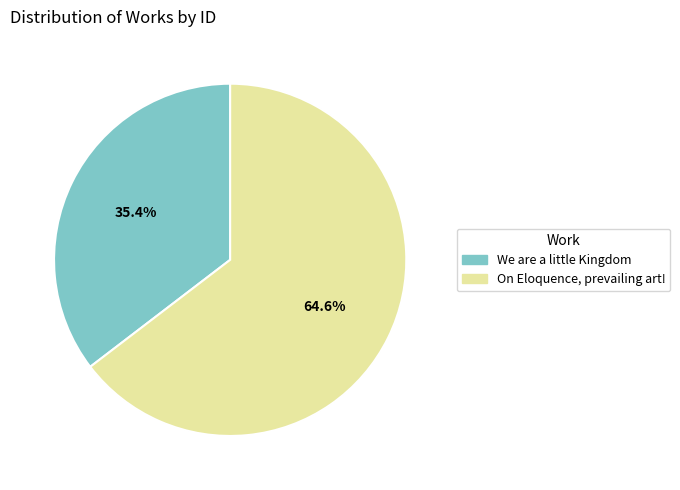

How much of the chart is everything except On Eloquence, prevailing art!?

35.4%